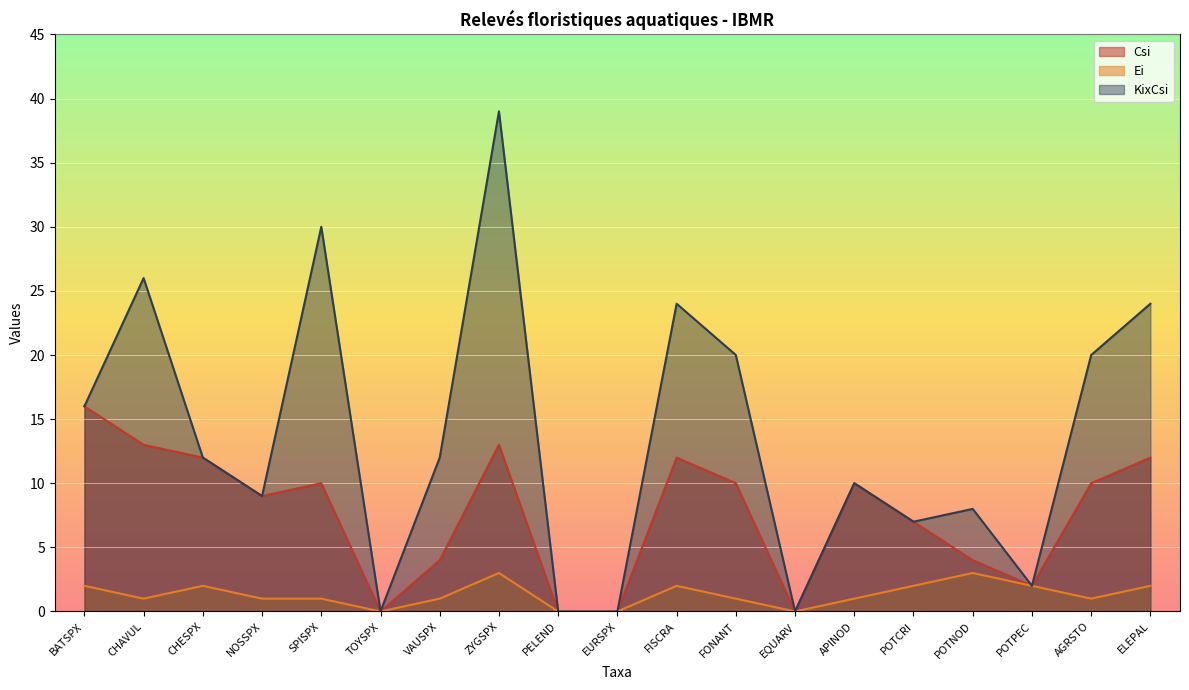

Reading right to left, transcribe all the data shown in this chart.

Csi: ELEPAL=12	AGRSTO=10	POTPEC=2	POTNOD=4	POTCRI=7	APINOD=10	EQUARV=0	FONANT=10	FISCRA=12	EURSPX=0	PELEND=0	ZYGSPX=13	VAUSPX=4	TOYSPX=0	SPISPX=10	NOSSPX=9	CHESPX=12	CHAVUL=13	BATSPX=16
Ei: ELEPAL=2	AGRSTO=1	POTPEC=2	POTNOD=3	POTCRI=2	APINOD=1	EQUARV=0	FONANT=1	FISCRA=2	EURSPX=0	PELEND=0	ZYGSPX=3	VAUSPX=1	TOYSPX=0	SPISPX=1	NOSSPX=1	CHESPX=2	CHAVUL=1	BATSPX=2
KixCsi: ELEPAL=24	AGRSTO=20	POTPEC=2	POTNOD=8	POTCRI=7	APINOD=10	EQUARV=0	FONANT=20	FISCRA=24	EURSPX=0	PELEND=0	ZYGSPX=39	VAUSPX=12	TOYSPX=0	SPISPX=30	NOSSPX=9	CHESPX=12	CHAVUL=26	BATSPX=16